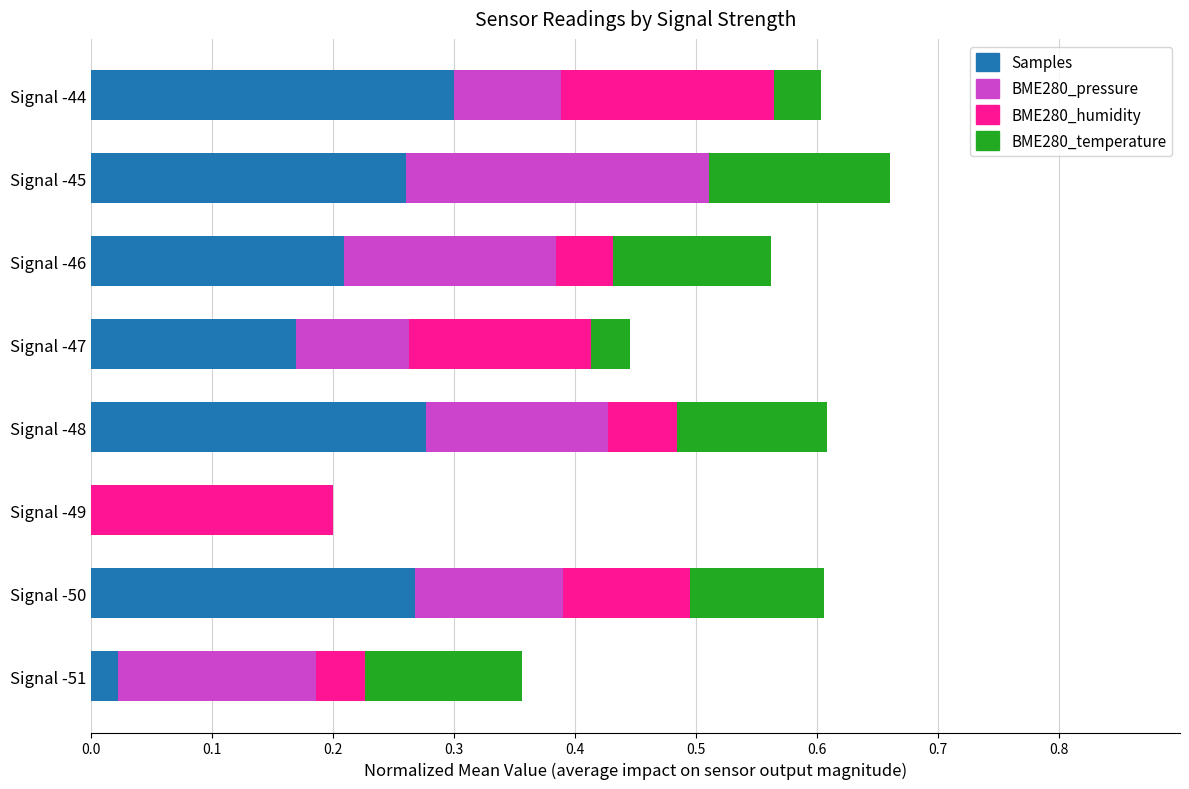

Is it true that Samples equals -0.1 at Signal -49?

False